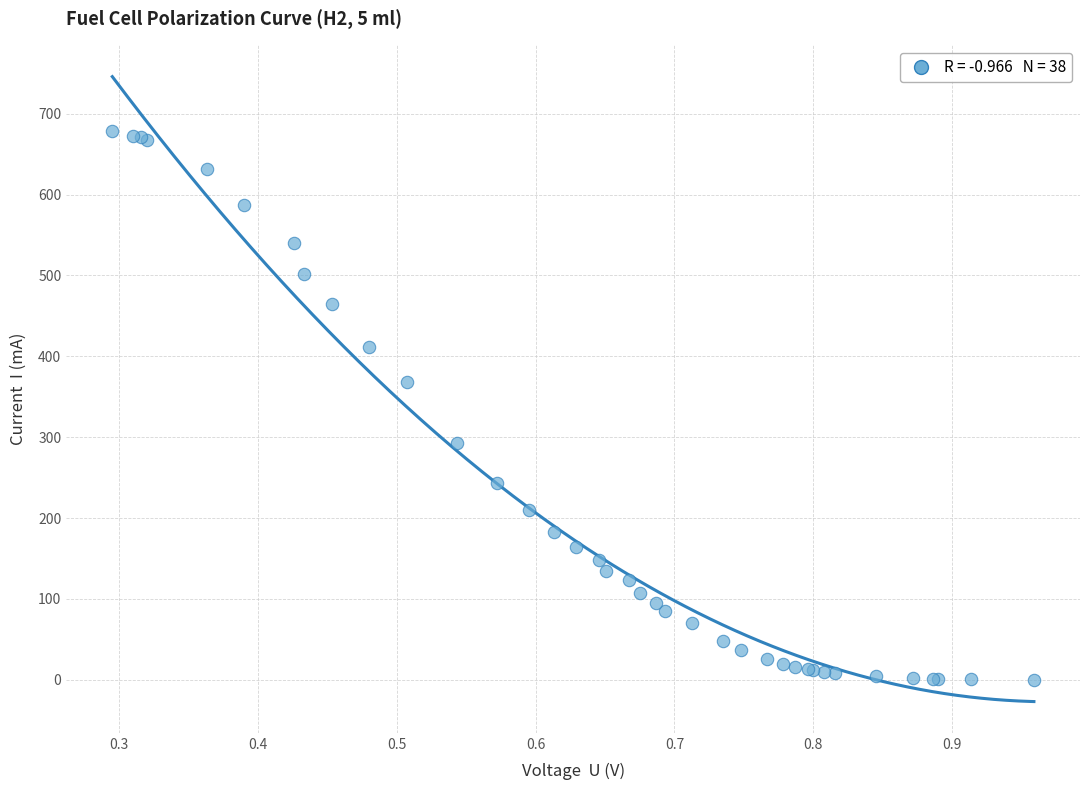

What Y value in the scatter plot is closest to 339?

368.1